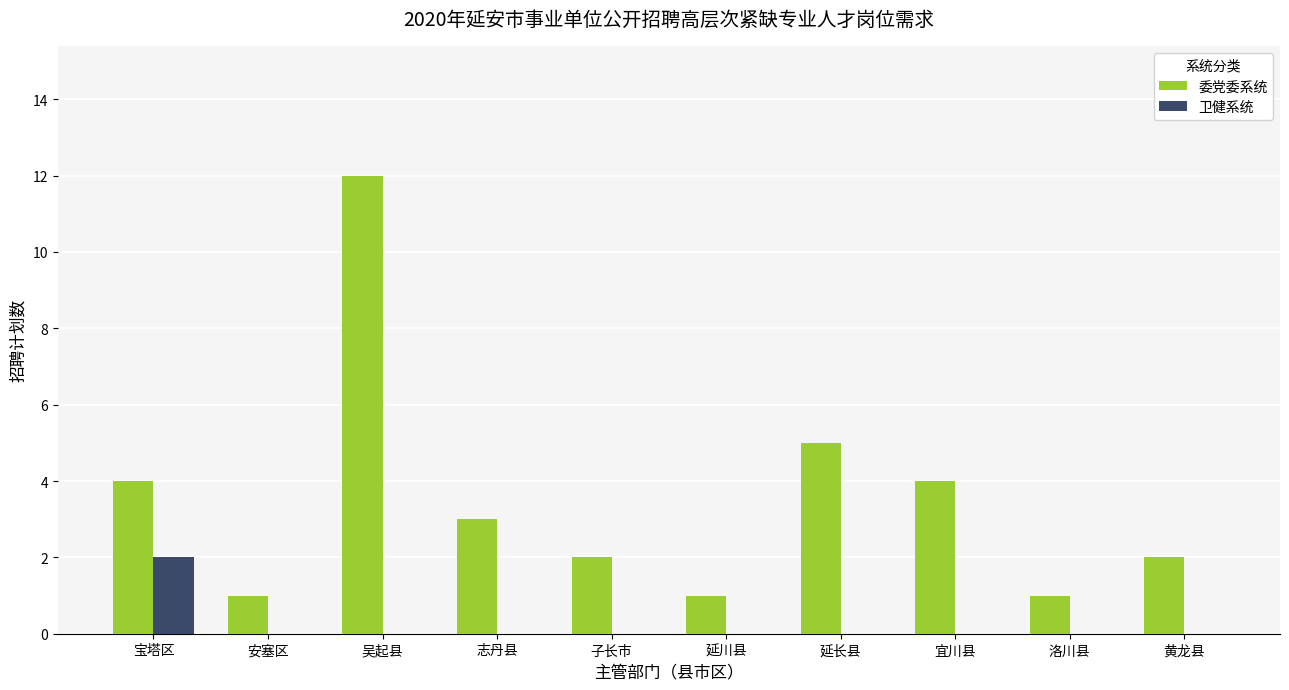

Between 宝塔区 and 洛川县, which series saw the biggest shift?

委党委系统